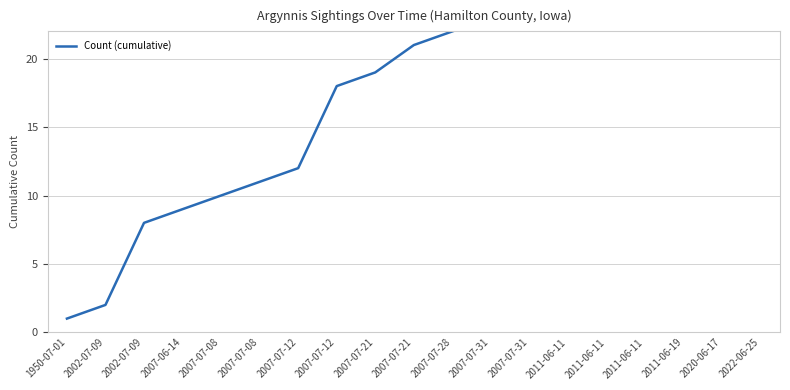

What is the difference between the values at 2011-06-19 and 2007-07-31?

6